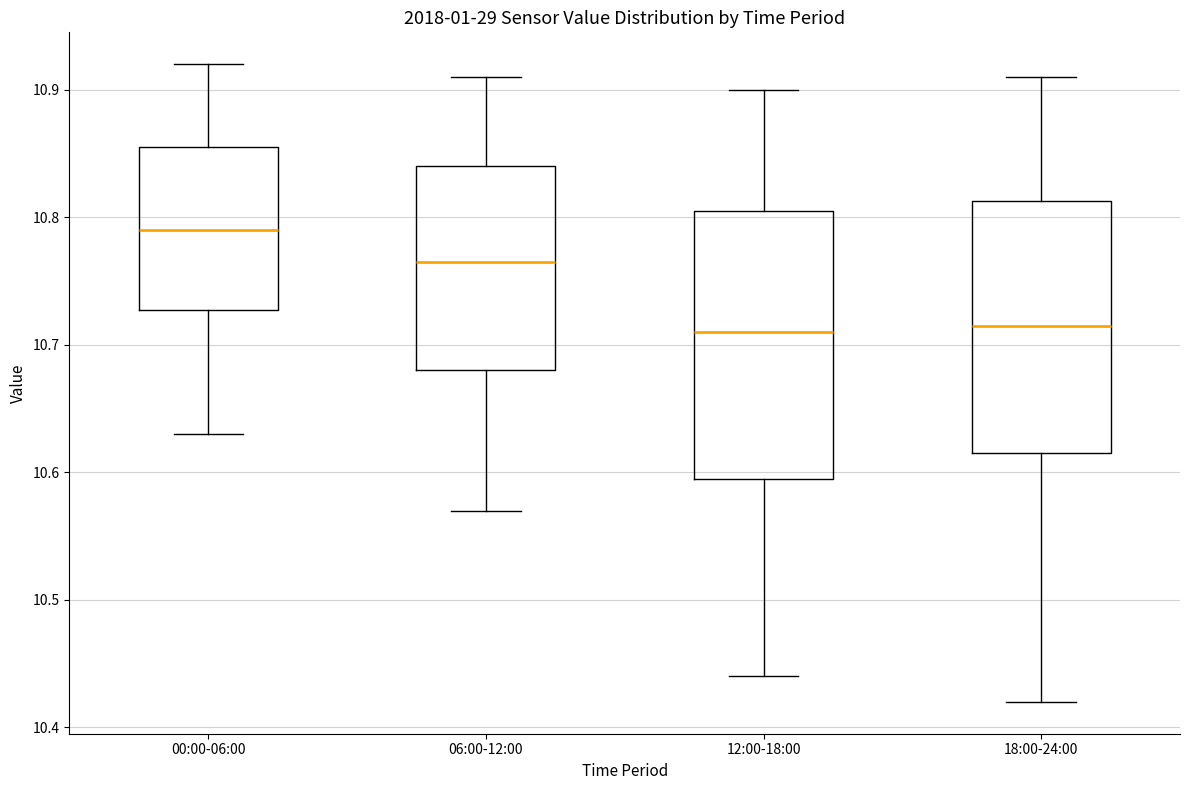

Comparing the boxes themselves (not the whiskers), which one is the tallest?

12:00-18:00